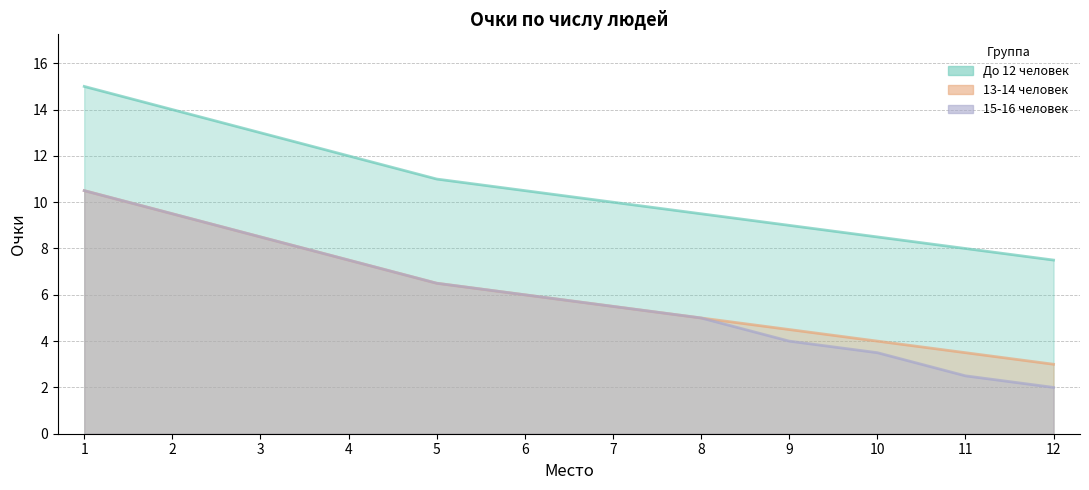

True or false: 15-16 человек has more than 1 interior local peaks.

False